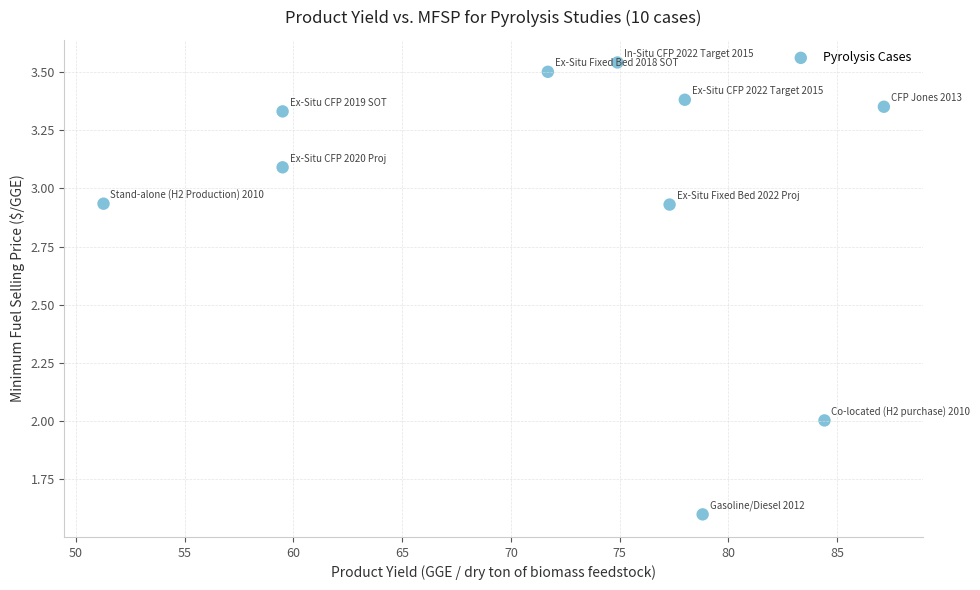

What is the average Y value?

3.0